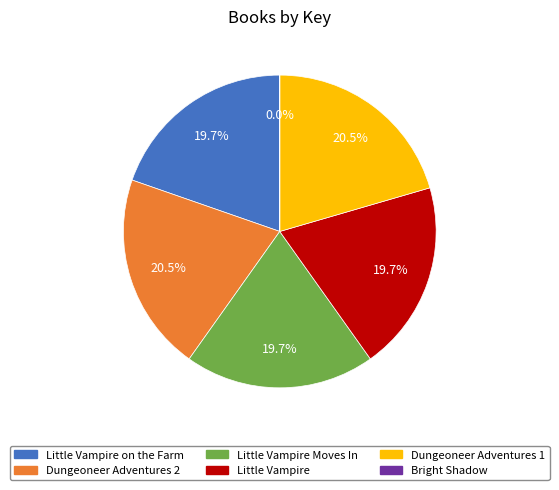

How much of the chart is everything except Little Vampire Moves In?

80.3%